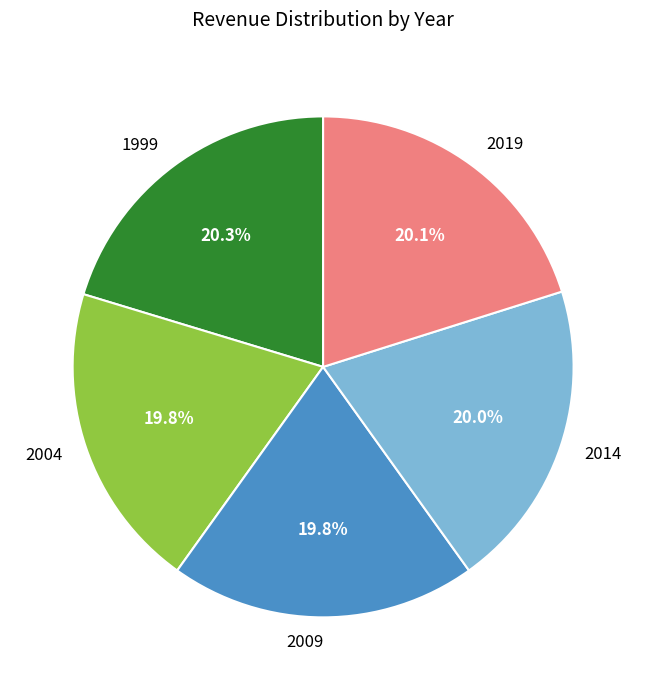

What is the ratio of the value at 2014 to the value at 2019?

1.0